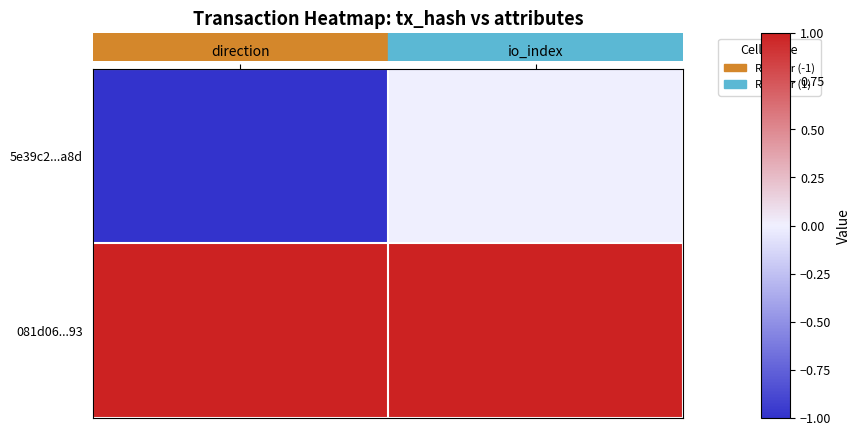

Reading left to right, transcribe all the data shown in this chart.

5e39c2...a8d: direction=-1	io_index=0
081d06...93: direction=1	io_index=1